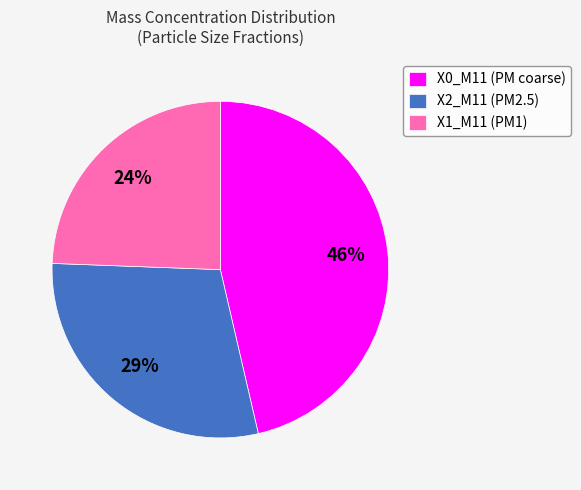

To the nearest percent, what percentage of the pie is X2_M11 (PM2.5)?

29%